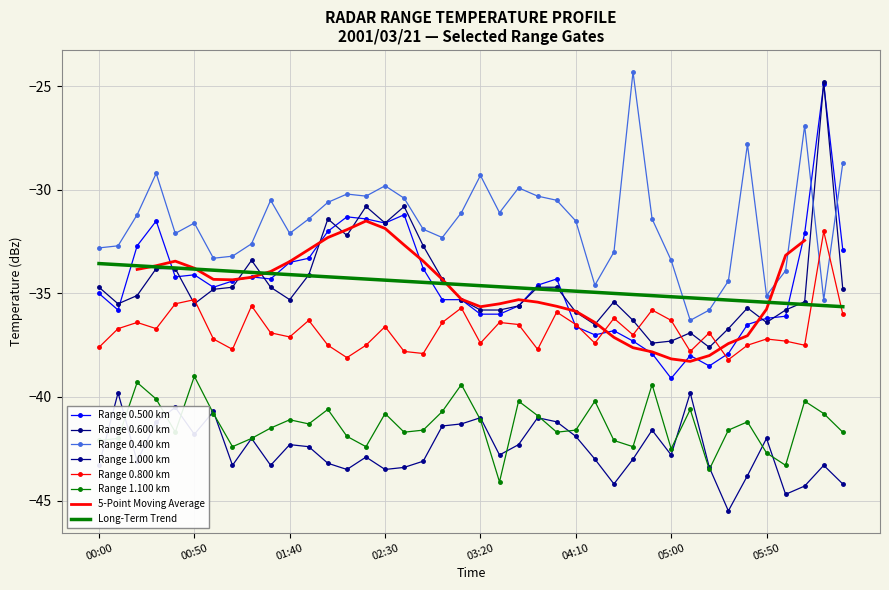

In 1.100, how many points are higher than both neighbors (excluding endpoints)?

12